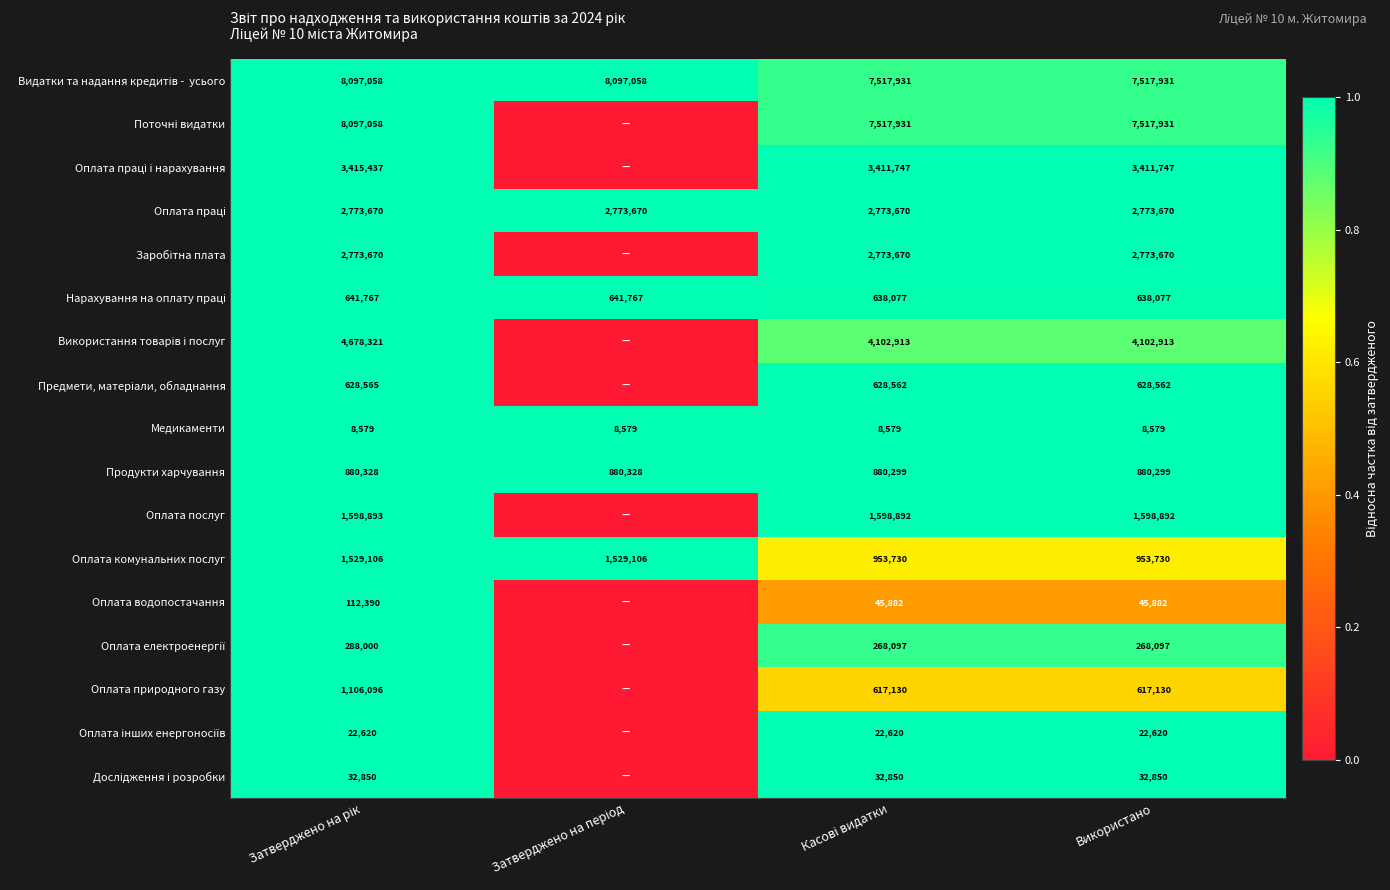

At how many categories does at least one series exceed 0?

4